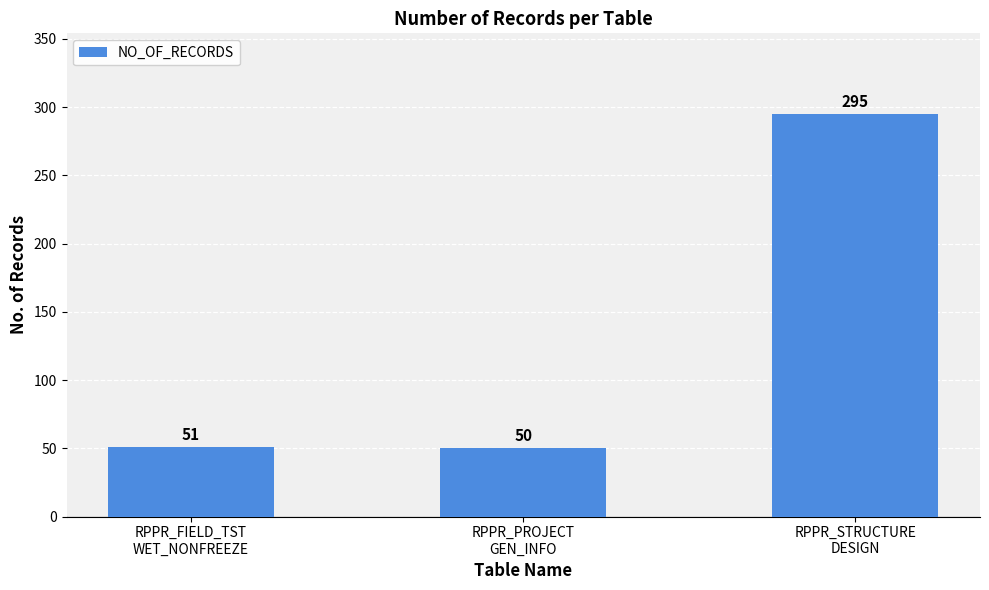

Are the bars grouped side by side (vs. stacked)?

No